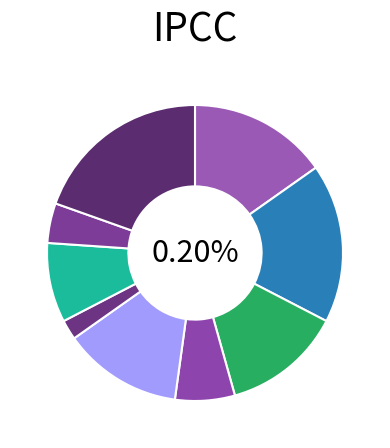

Is there any slice that represents more than half of the pie?

No